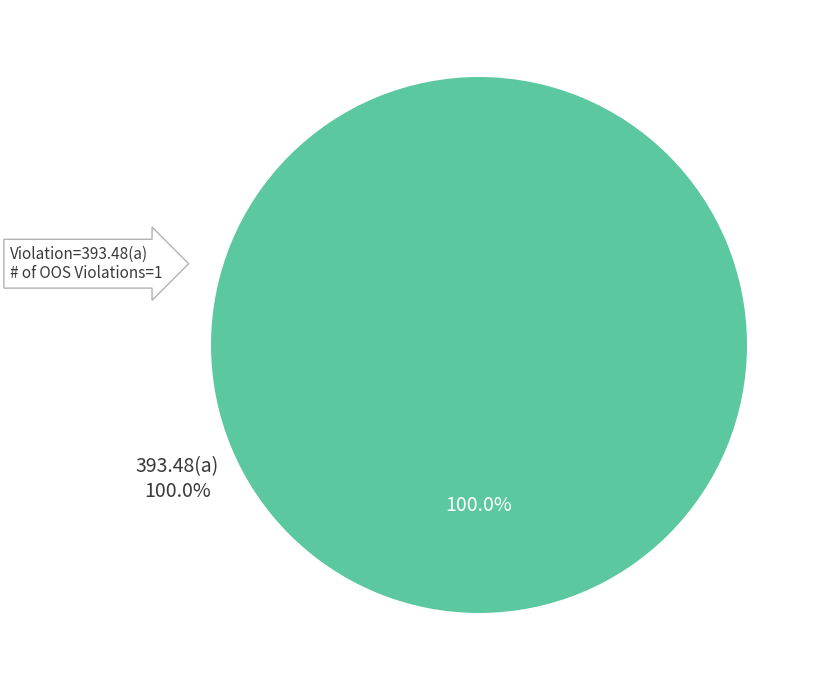

Is there a majority slice in this chart?

Yes